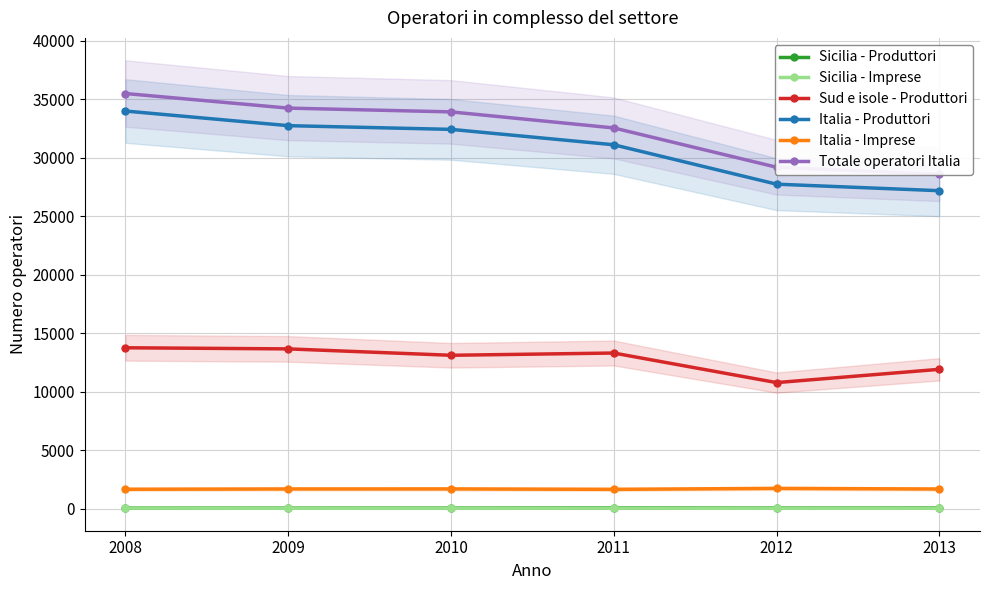

True or false: Sicilia - Imprese has a value of 25 at 2009.

False